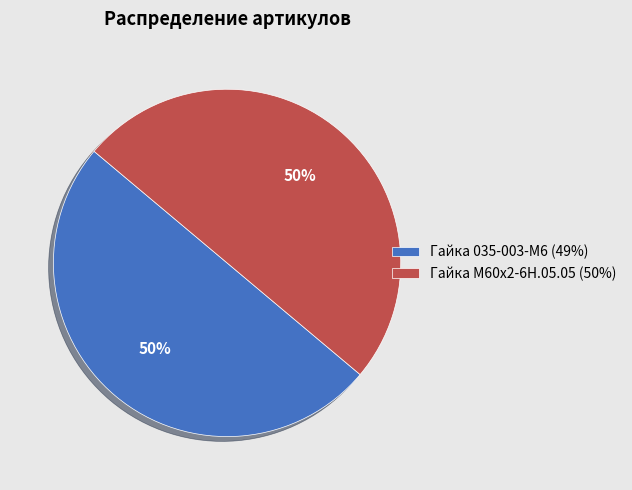

Do Гайка М60х2-6Н.05.05 (50%) and Гайка 035-003-М6 (49%) together represent more than half of the pie?

Yes